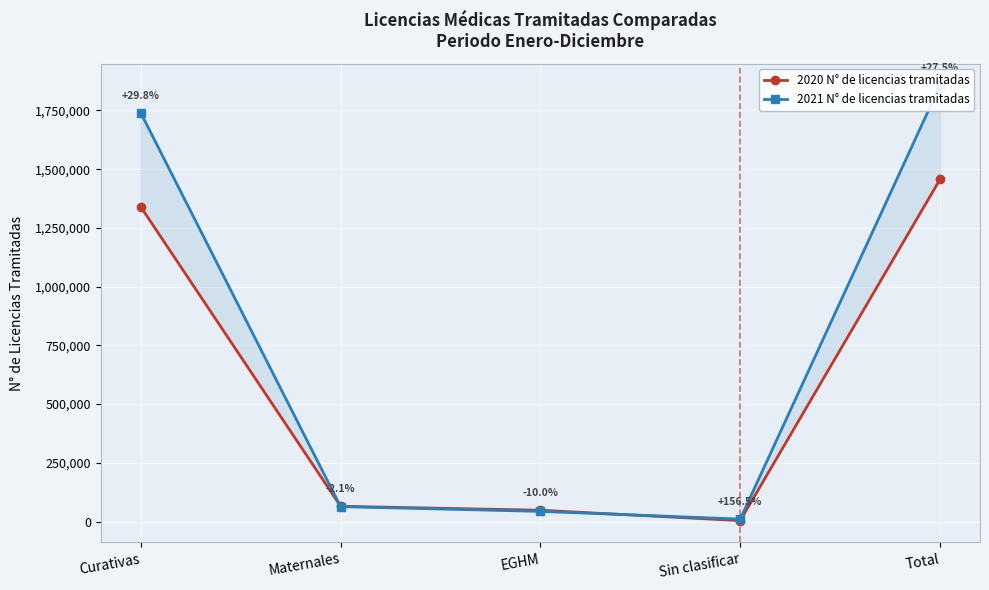

Which has a higher value, Curativas or Sin clasificar?

Curativas